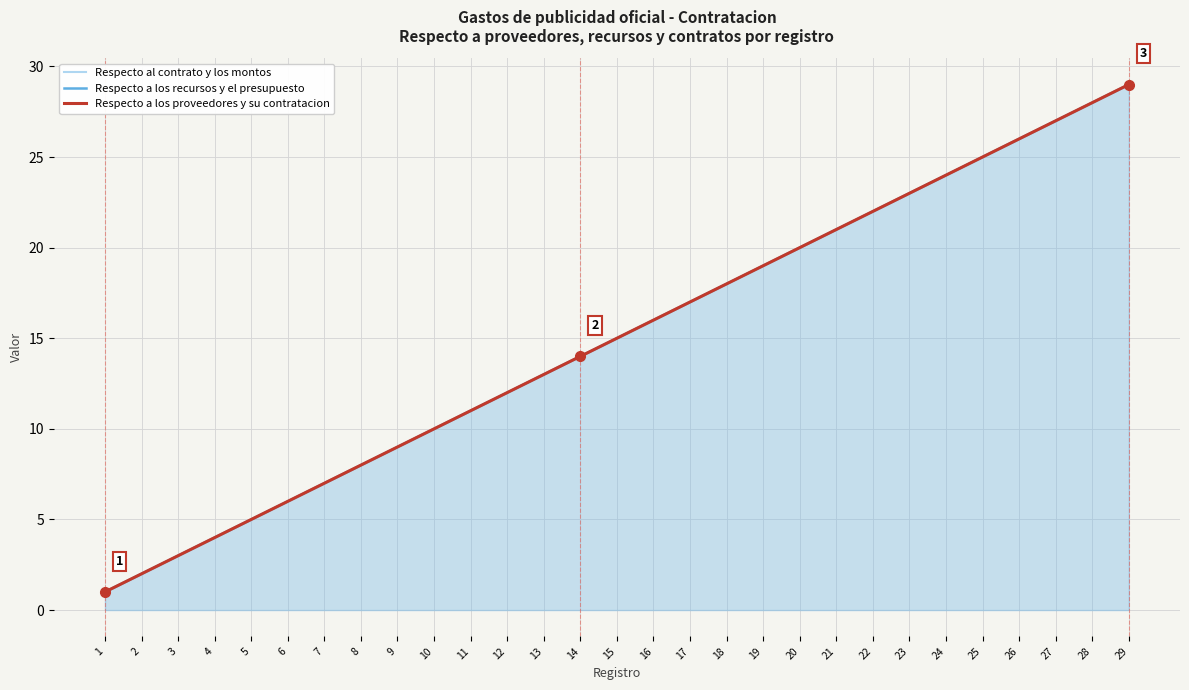

At 13, list the series in order from smallest to largest.

Respecto al contrato y los montos, Respecto a los recursos y el presupuesto, Respecto a los proveedores y su contratacion